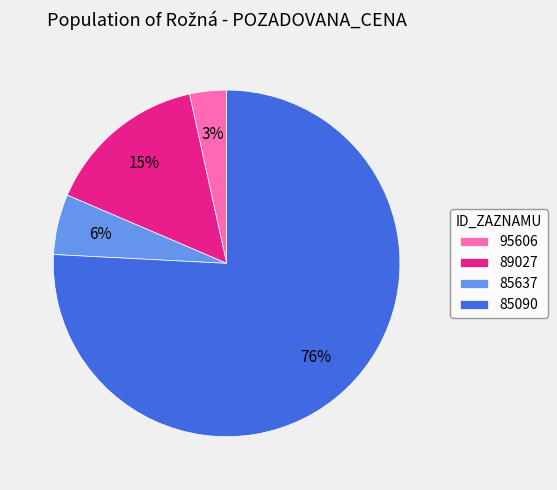

Which has a higher value, 85090 or 85637?

85090